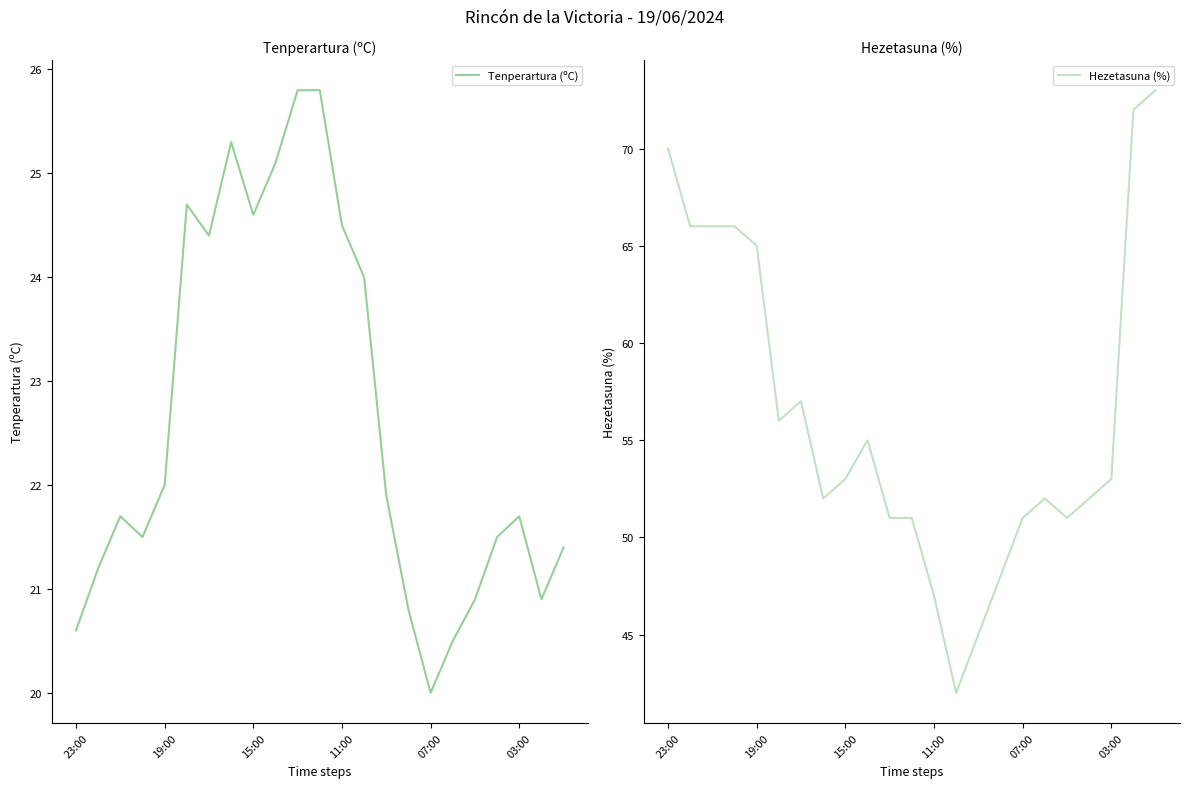

Which category has the lowest value in the Tenperartura (ºC) series?

07:00